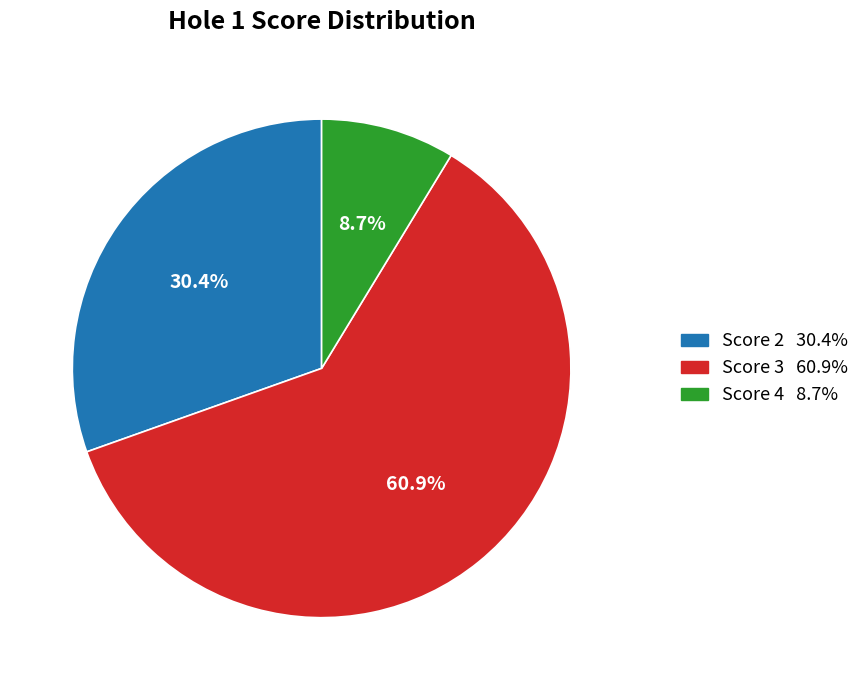

Does any single category account for the majority?

Yes